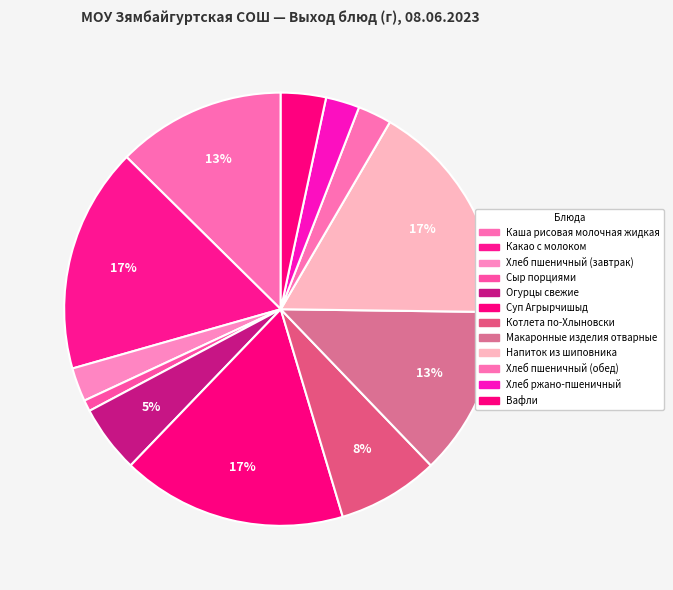

How many slices are in this pie chart?

12